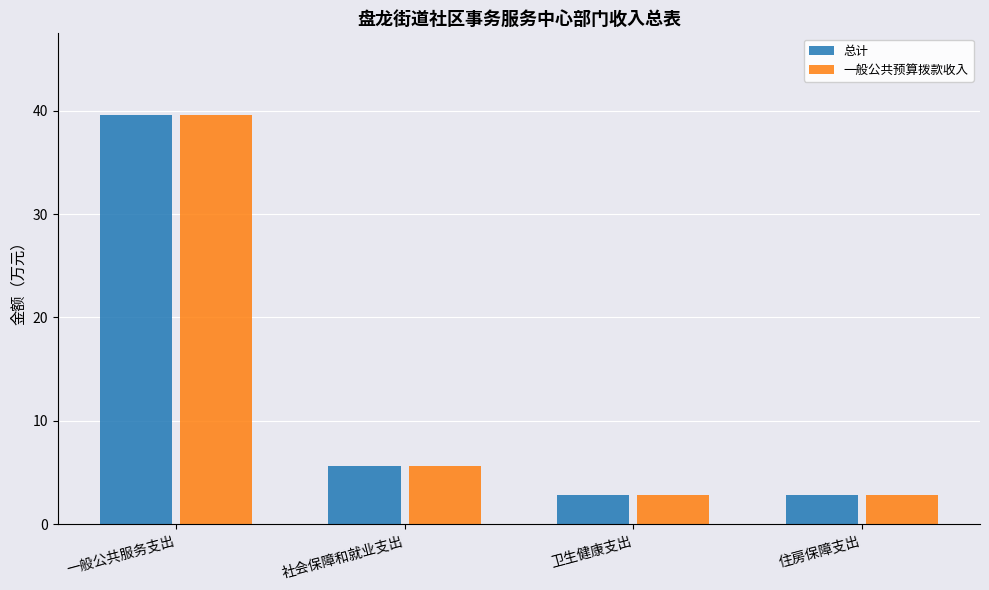

How many values in the 一般公共预算拨款收入 series exceed 5?

2